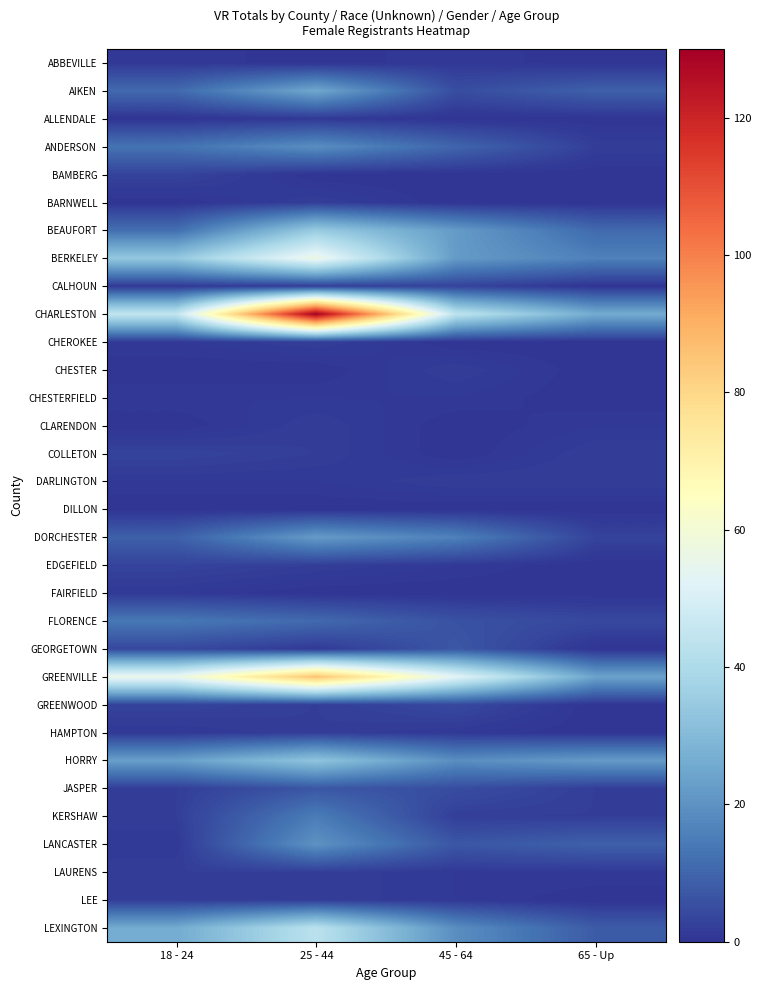

Which label corresponds to the largest value in the chart?

25 - 44